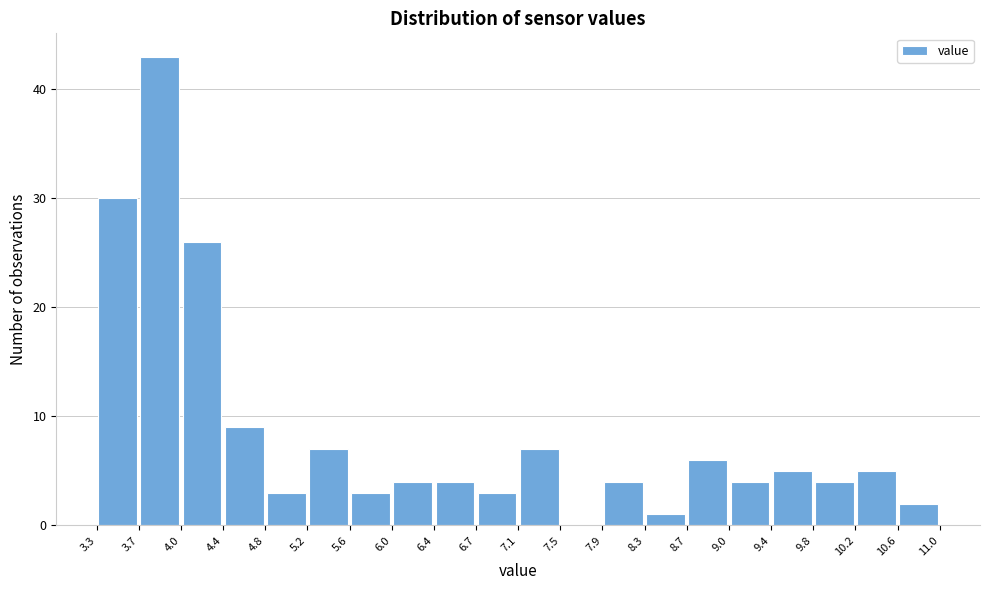

Reading left to right, transcribe this chart: for each bar, give the range it covers on the x-axis and its height. The values are not printed on the chart, so give them approximately, as read against the axis.

3.3 to 3.7: 30
3.7 to 4.0: 43
4.0 to 4.4: 26
4.4 to 4.8: 9
4.8 to 5.2: 3
5.2 to 5.6: 7
5.6 to 6.0: 3
6.0 to 6.4: 4
6.4 to 6.7: 4
6.7 to 7.1: 3
7.1 to 7.5: 7
7.5 to 7.9: 0
7.9 to 8.3: 4
8.3 to 8.7: 1
8.7 to 9.0: 6
9.0 to 9.4: 4
9.4 to 9.8: 5
9.8 to 10.2: 4
10.2 to 10.6: 5
10.6 to 11.0: 2